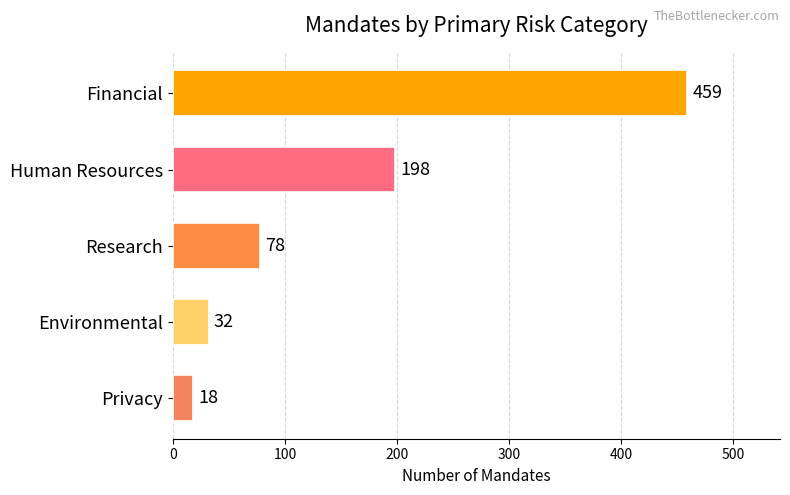

Reading top to bottom, list all the values displayed in this chart.

Financial=459	Human Resources=198	Research=78	Environmental=32	Privacy=18